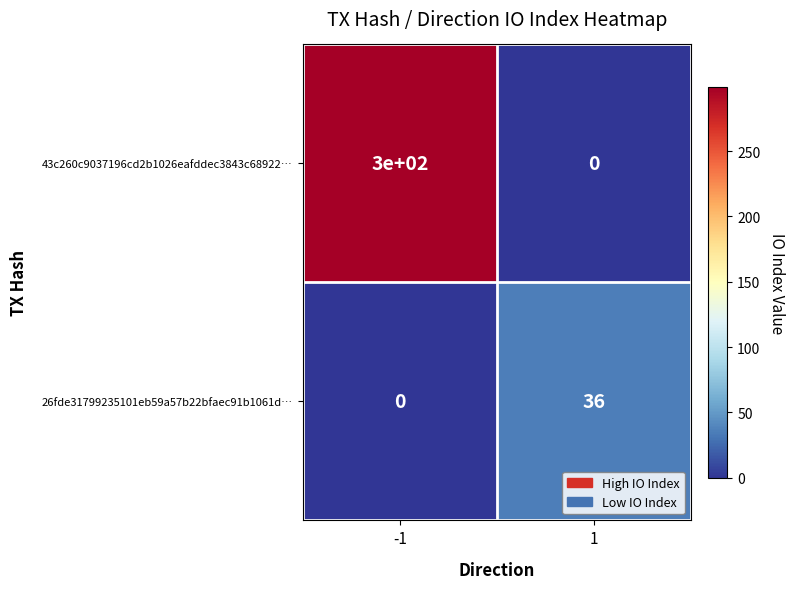

What is the maximum value shown in the chart?

300